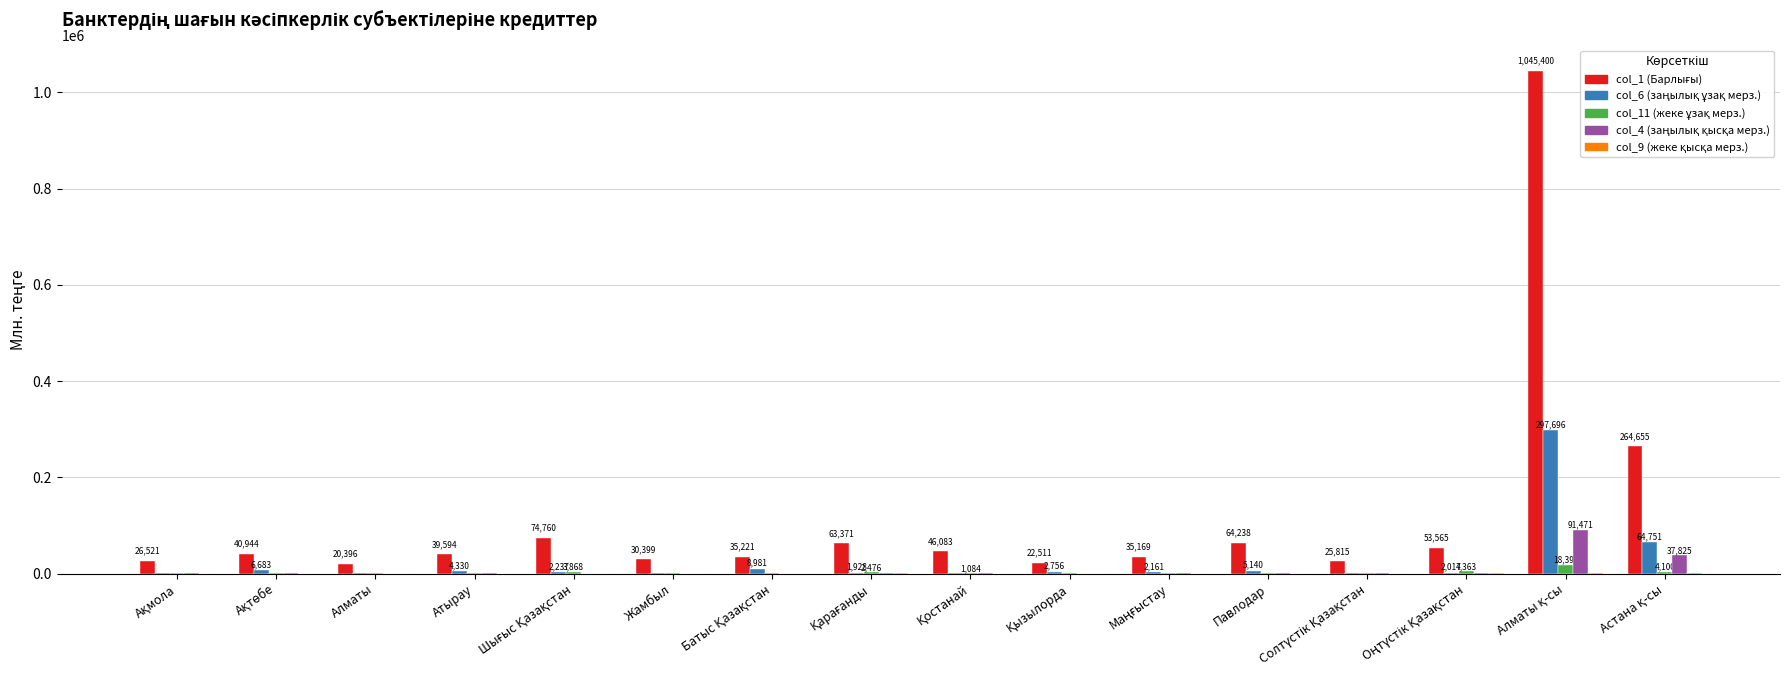

Does the chart contain stacked bars?

No